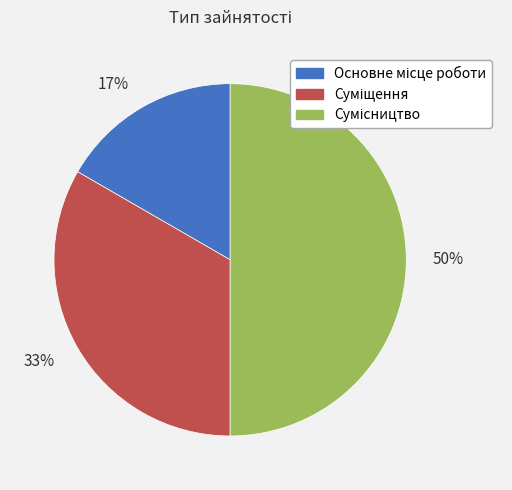

To the nearest percent, what is the average slice percentage?

33%